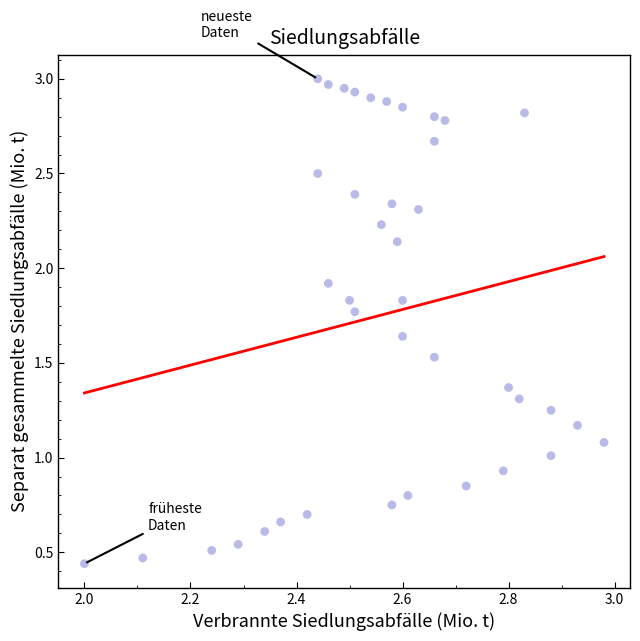

What is the range of Y values (max minus min)?

2.6